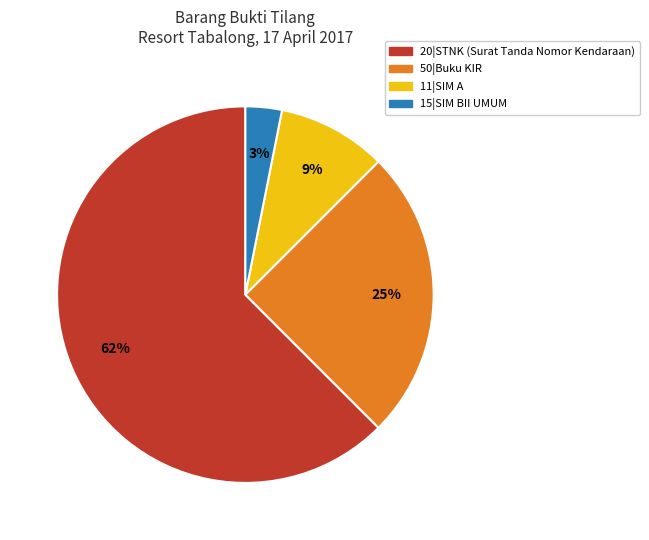

Combined, do 20|STNK and 15|SIM BII UMUM account for over 50%?

Yes